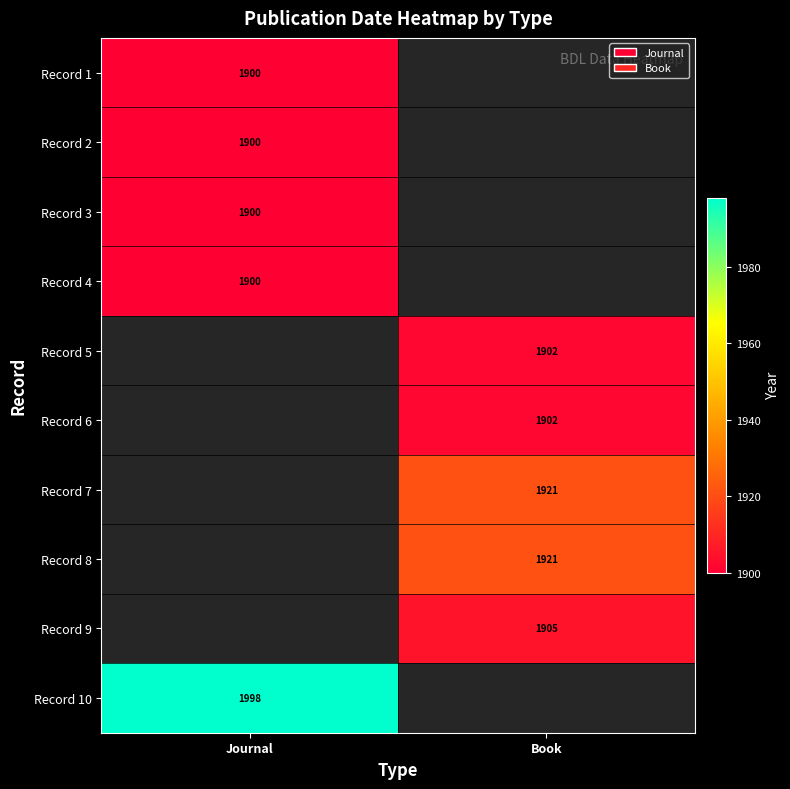

Is the value of Record 5 at Journal greater than the value of Record 2 at Book?

No